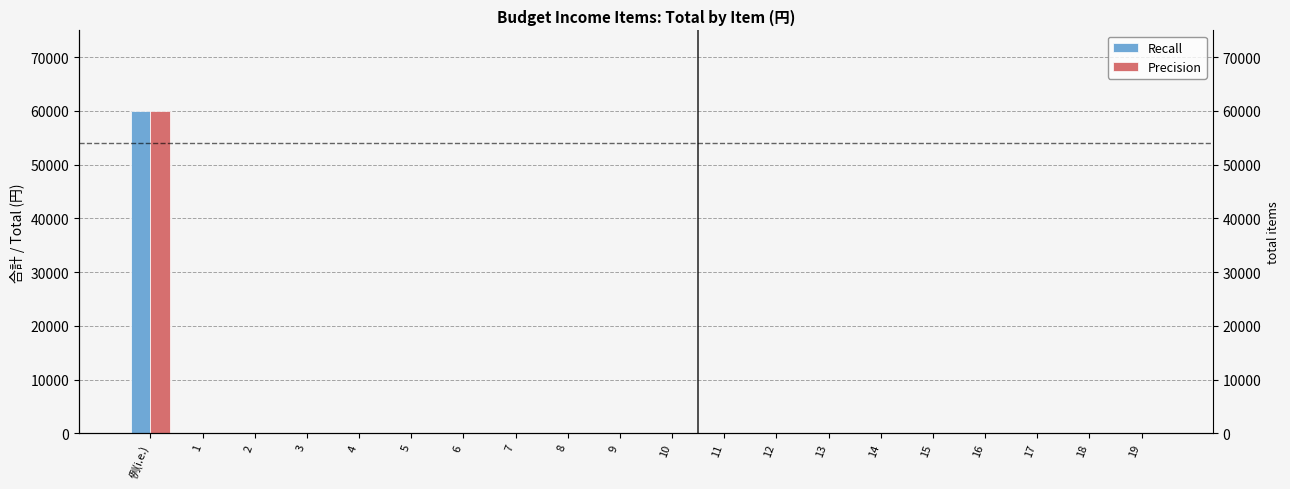

How many groups of bars are there?

20